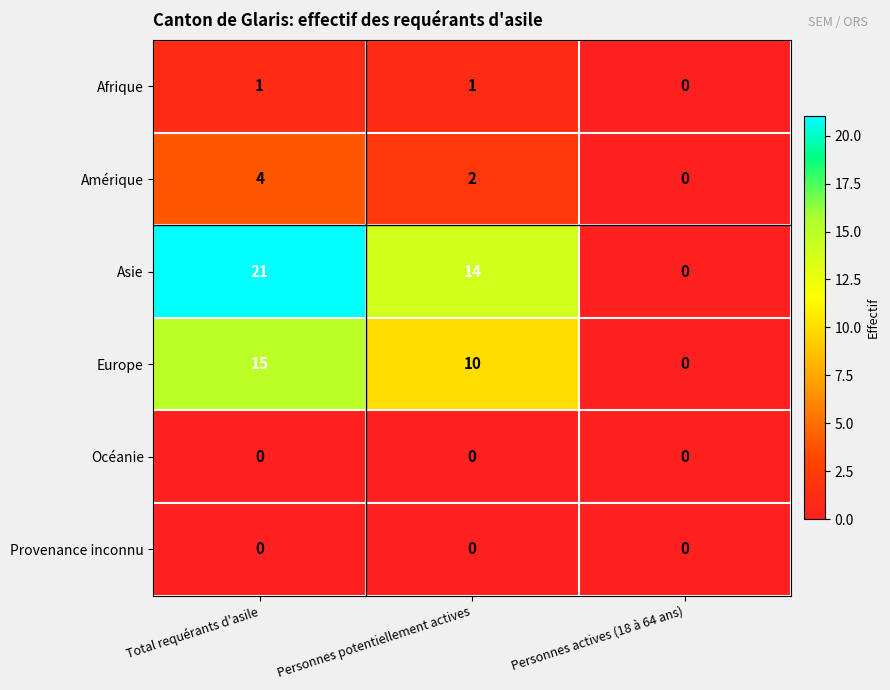

What is the spread (max minus min) of values at Personnes potentiellement actives?

14